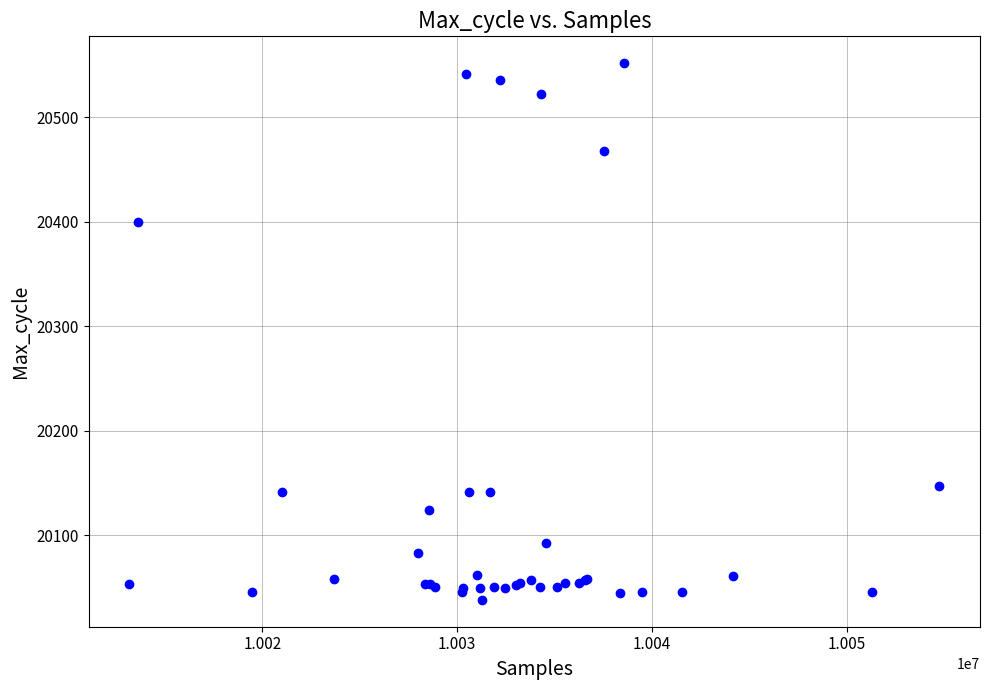

What Y value in the scatter plot is closest to 20295?

20400